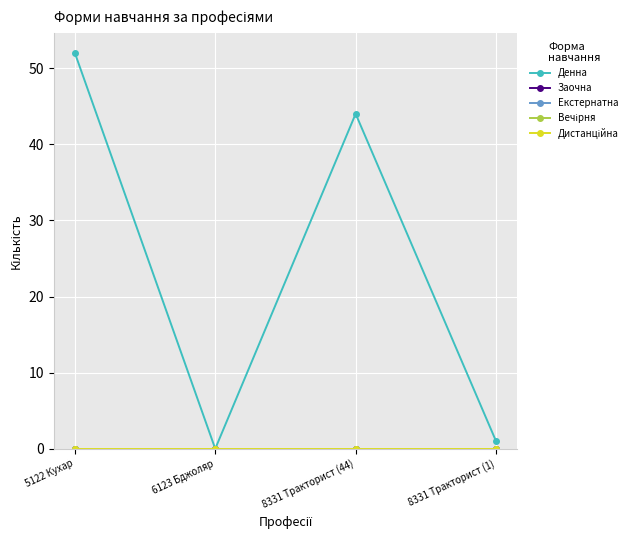

Reading right to left, what are all the values shown in this chart?

Денна: 1	44	0	52
Заочна: 0	0	0	0
Екстернатна: 0	0	0	0
Вечірня: 0	0	0	0
Дистанційна: 0	0	0	0